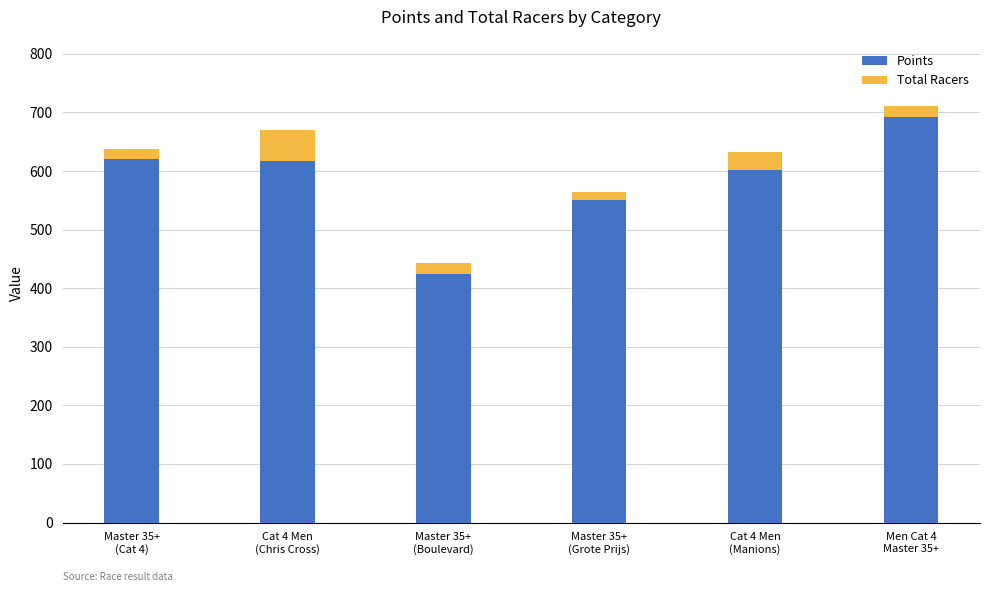

What is the difference between the maximum and minimum values in the Points series?

268.1